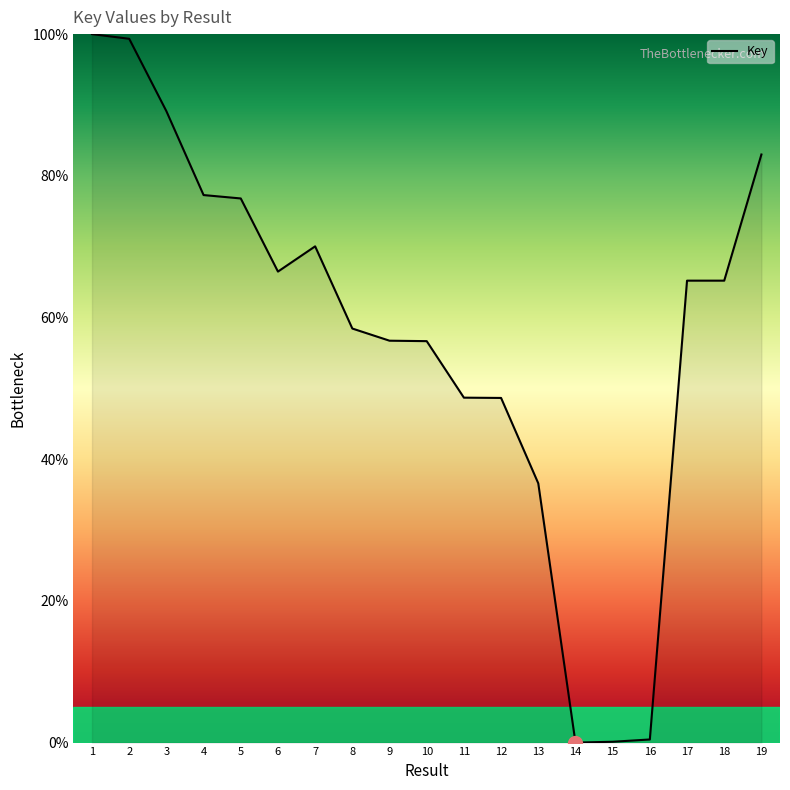

The chart shows a value of 56.7 at 10. True or false?

True